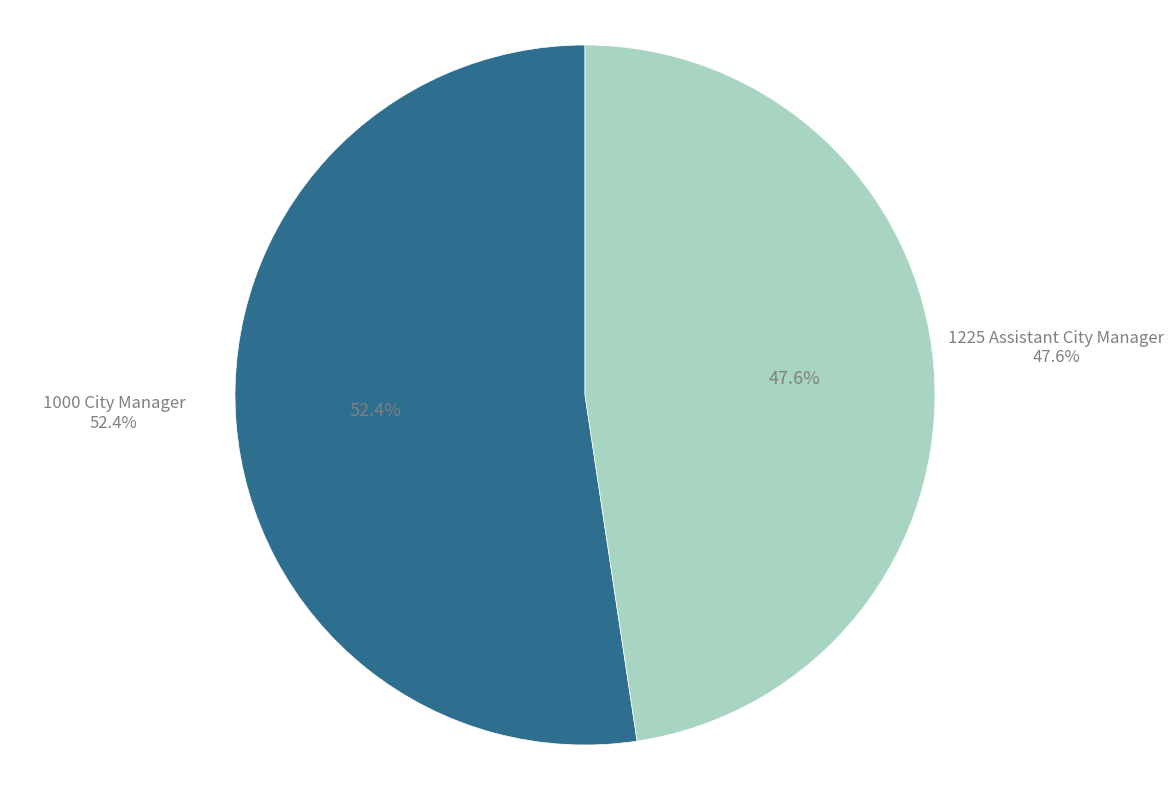

Does 1225 Assistant City Manager account for over 50% of the chart?

No